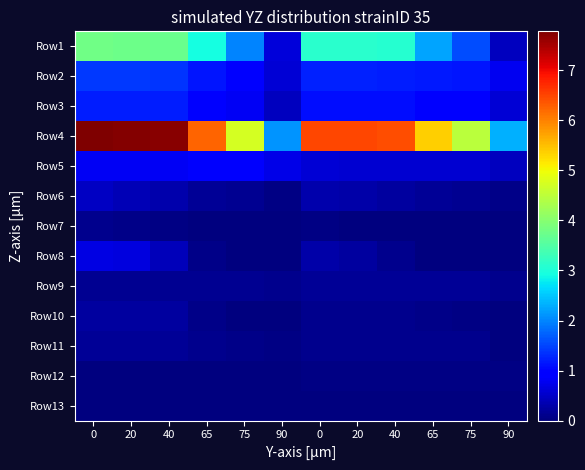

Reading right to left, extract all data points from this chart.

Row1: 90=0.5	75=1.6	65=2.2	40=3.1	20=3.1	0=3.1	90=0.6	75=2.0	65=2.9	40=3.7	20=3.7	0=3.8
Row2: 90=0.8	75=1.1	65=1.2	40=1.2	20=1.2	0=1.2	90=0.6	75=0.9	65=1.1	40=1.4	20=1.4	0=1.4
Row3: 90=0.6	75=0.9	65=0.9	40=1.1	20=1.1	0=1.1	90=0.4	75=0.8	65=0.9	40=1.2	20=1.2	0=1.2
Row4: 90=2.3	75=4.5	65=5.3	40=6.4	20=6.5	0=6.5	90=2.1	75=4.7	65=6.2	40=7.7	20=7.7	0=7.8
Row5: 90=0.5	75=0.6	65=0.6	40=0.6	20=0.6	0=0.6	90=0.7	75=0.9	65=0.9	40=0.8	20=0.8	0=0.8
Row6: 90=0.1	75=0.1	65=0.2	40=0.2	20=0.3	0=0.3	90=0.0	75=0.1	65=0.2	40=0.3	20=0.4	0=0.5
Row7: 90=0.0	75=0.0	65=0.0	40=0.0	20=0.0	0=0.1	90=0.0	75=0.0	65=0.0	40=0.1	20=0.1	0=0.1
Row8: 90=0.0	75=0.0	65=0.0	40=0.1	20=0.2	0=0.3	90=0.0	75=0.0	65=0.1	40=0.4	20=0.7	0=0.7
Row9: 90=0.1	75=0.2	65=0.2	40=0.2	20=0.2	0=0.2	90=0.1	75=0.1	65=0.1	40=0.1	20=0.1	0=0.1
Row10: 90=0.0	75=0.1	65=0.1	40=0.1	20=0.1	0=0.1	90=0.0	75=0.0	65=0.1	40=0.2	20=0.2	0=0.2
Row11: 90=0.0	75=0.1	65=0.1	40=0.1	20=0.1	0=0.1	90=0.0	75=0.1	65=0.1	40=0.2	20=0.2	0=0.2
Row12: 90=0.1	75=0.1	65=0.0	40=0.0	20=0.0	0=0.0	90=0.0	75=0.0	65=0.0	40=0.0	20=0.0	0=0.0
Row13: 90=0.0	75=0.0	65=0.0	40=0.0	20=0.0	0=0.0	90=0.0	75=0.0	65=0.0	40=0.0	20=0.0	0=0.0